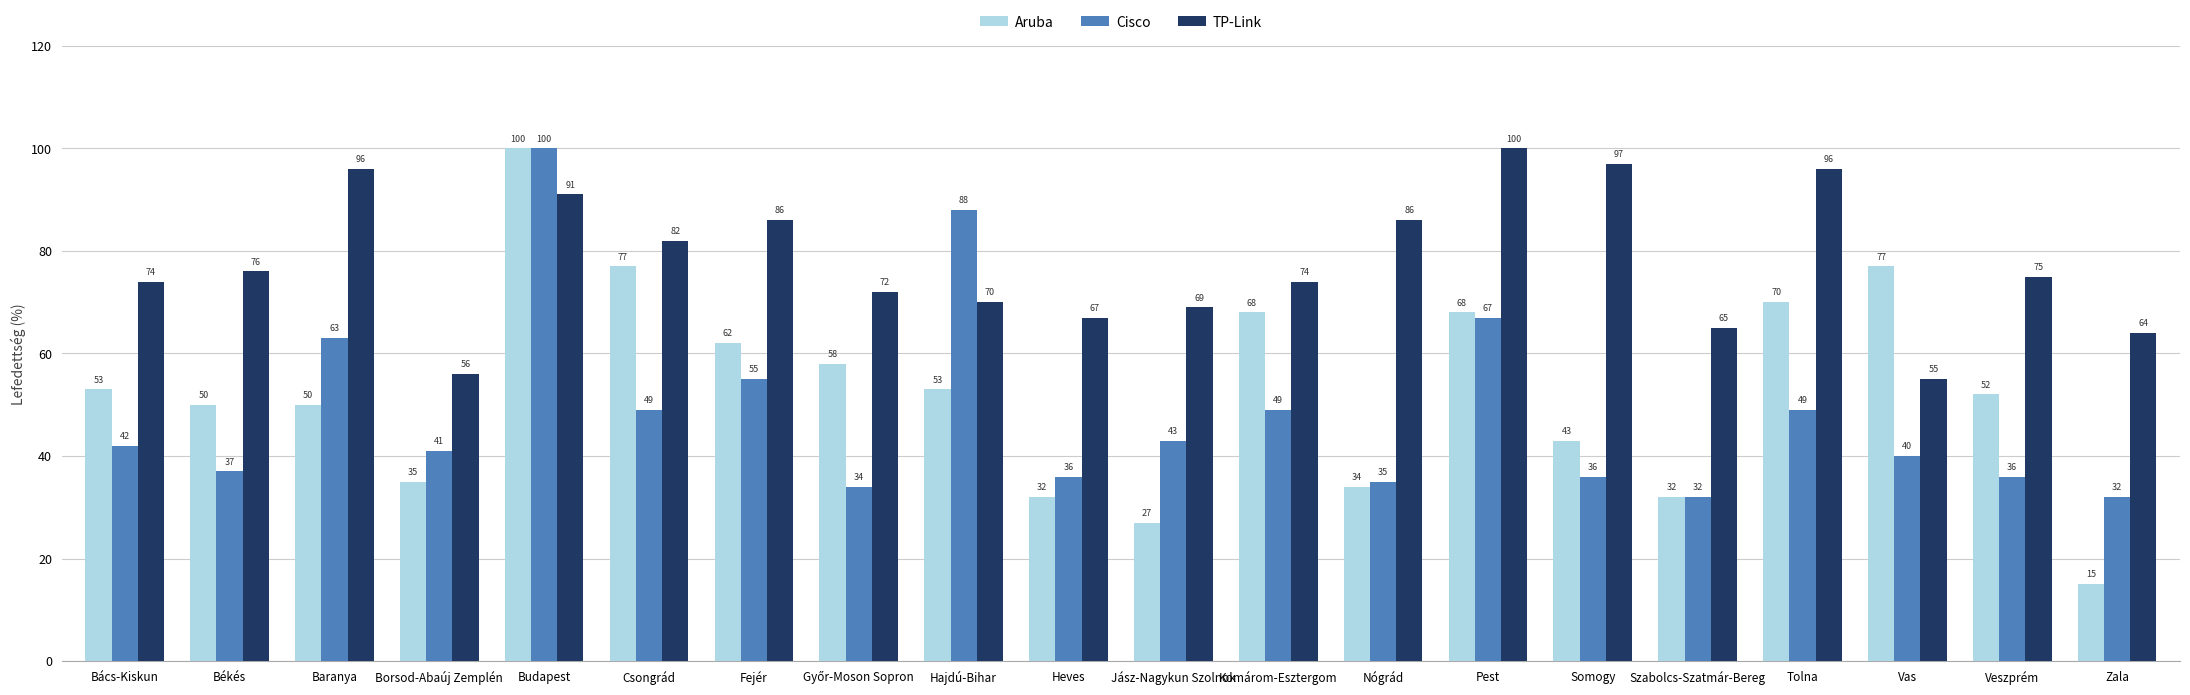

Reading right to left, what are all the values shown in this chart?

Aruba: 15	52	77	70	32	43	68	34	68	27	32	53	58	62	77	100	35	50	50	53
Cisco: 32	36	40	49	32	36	67	35	49	43	36	88	34	55	49	100	41	63	37	42
TP-Link: 64	75	55	96	65	97	100	86	74	69	67	70	72	86	82	91	56	96	76	74